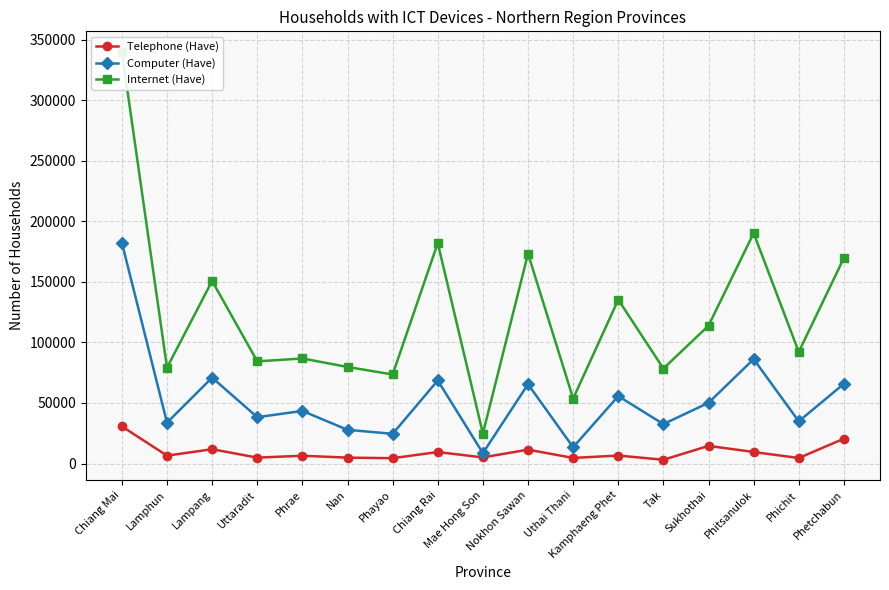

Where does the Computer (Have) series first go above 43438?

Chiang Mai